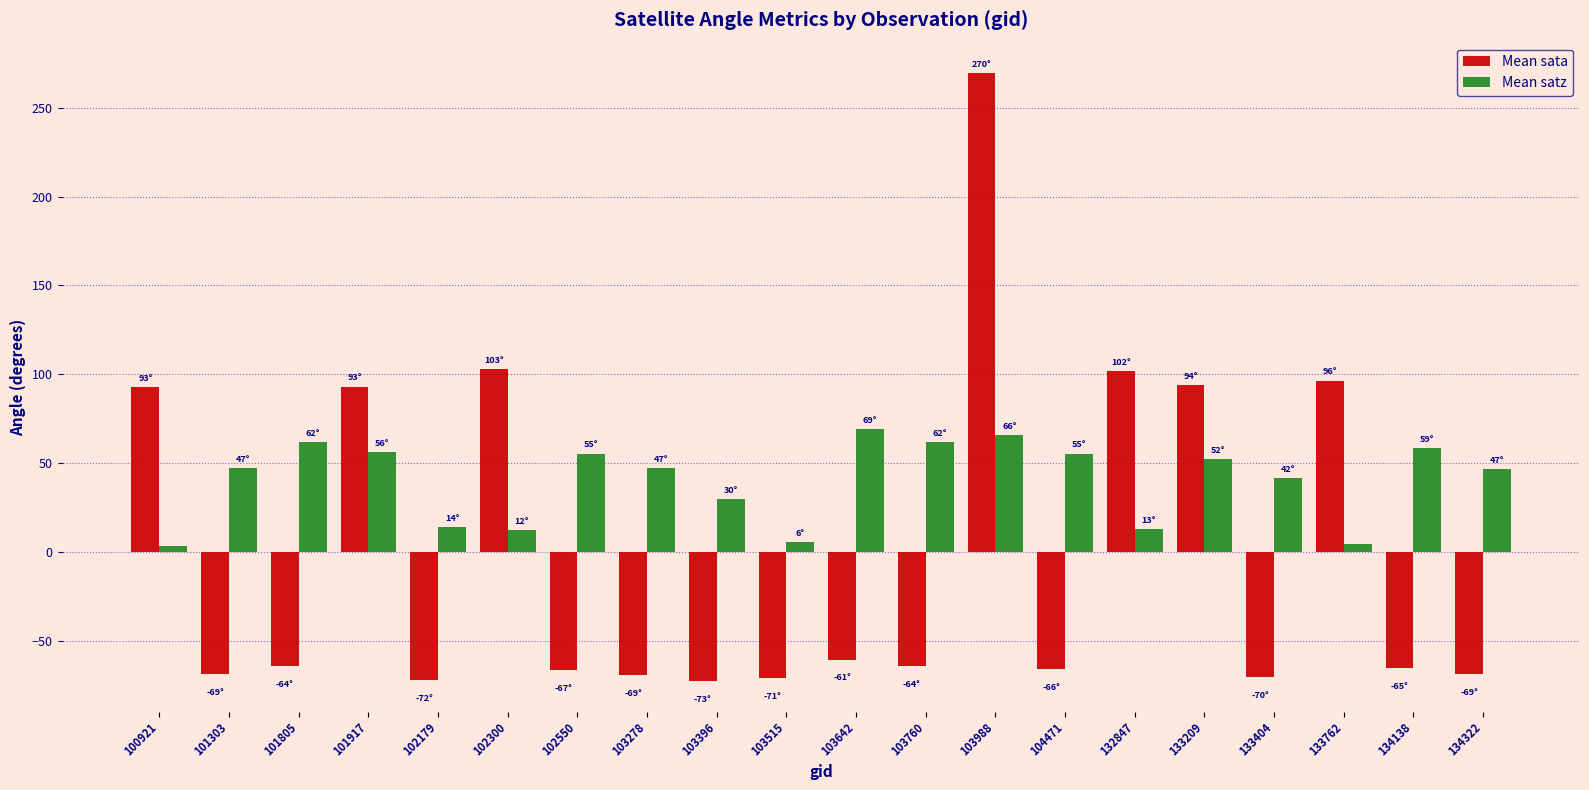

Is the value of Mean sata at 103515 greater than the value of Mean satz at 101303?

No